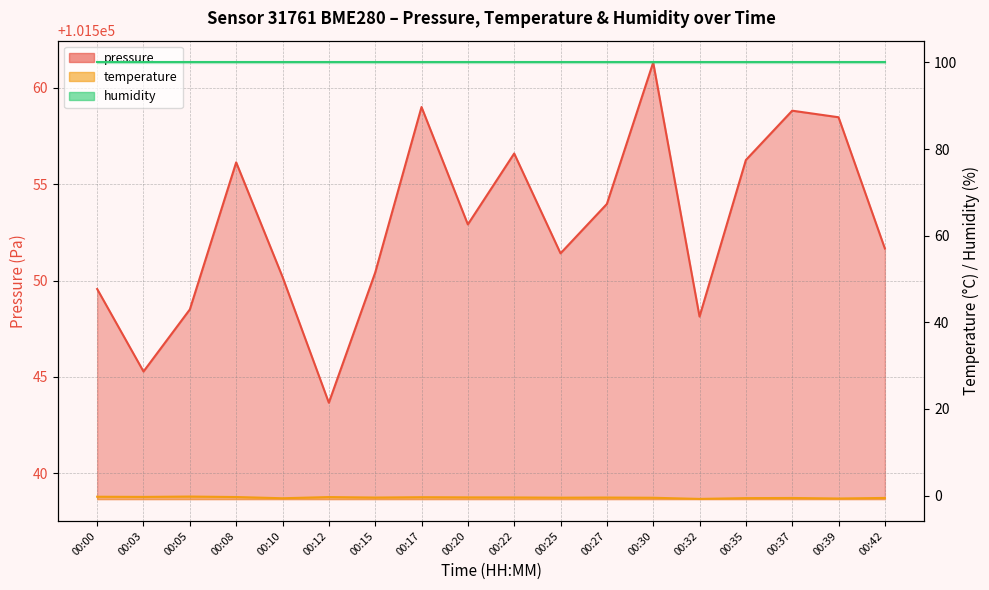

Reading left to right, what are all the values shown in this chart?

pressure: 00:00=101549.6	00:03=101545.3	00:05=101548.5	00:08=101556.1	00:10=101550.2	00:12=101543.7	00:15=101550.4	00:17=101559.0	00:20=101552.9	00:22=101556.6	00:25=101551.4	00:27=101554.0	00:30=101561.3	00:32=101548.1	00:35=101556.2	00:37=101558.8	00:39=101558.5	00:42=101551.7
temperature: 00:00=-0.3	00:03=-0.3	00:05=-0.2	00:08=-0.3	00:10=-0.6	00:12=-0.4	00:15=-0.5	00:17=-0.4	00:20=-0.4	00:22=-0.5	00:25=-0.5	00:27=-0.5	00:30=-0.5	00:32=-0.8	00:35=-0.6	00:37=-0.6	00:39=-0.7	00:42=-0.6